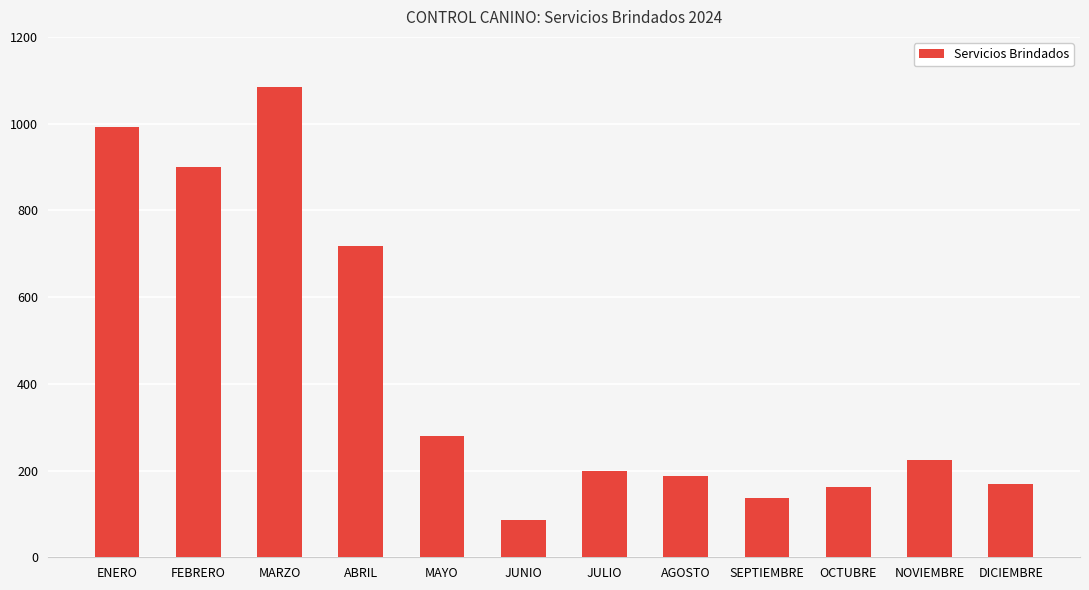

What is the greatest value displayed?

1084